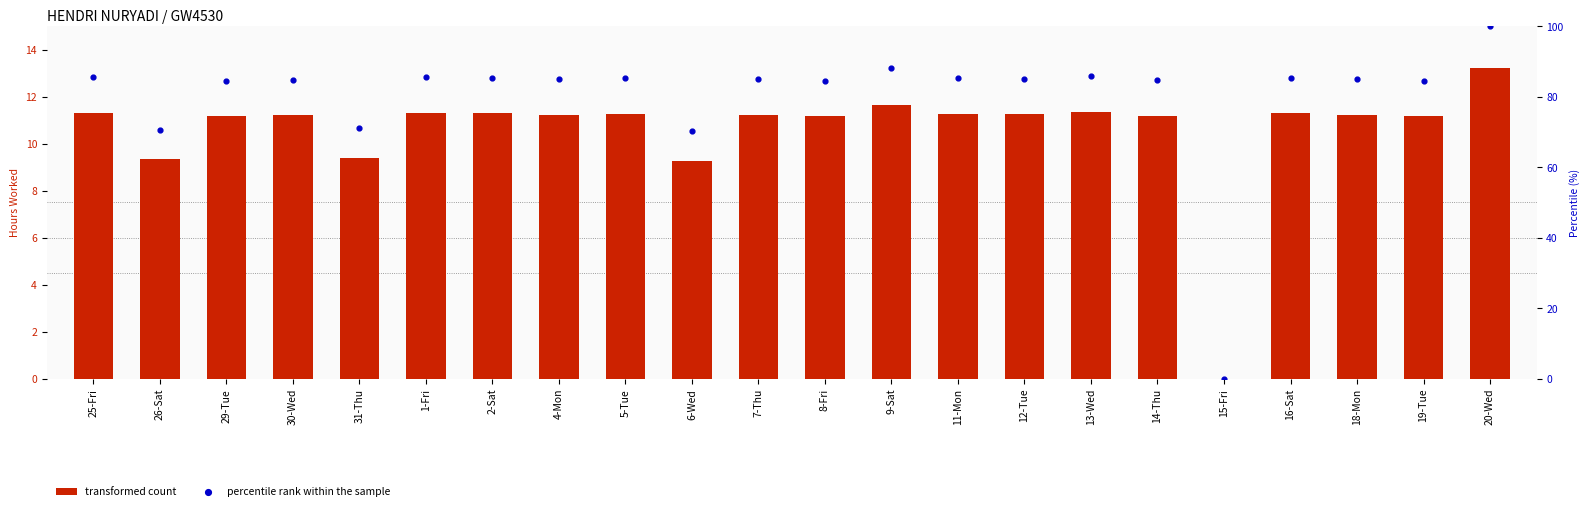

What are all the series names shown in the legend?

transformed count, percentile rank within the sample